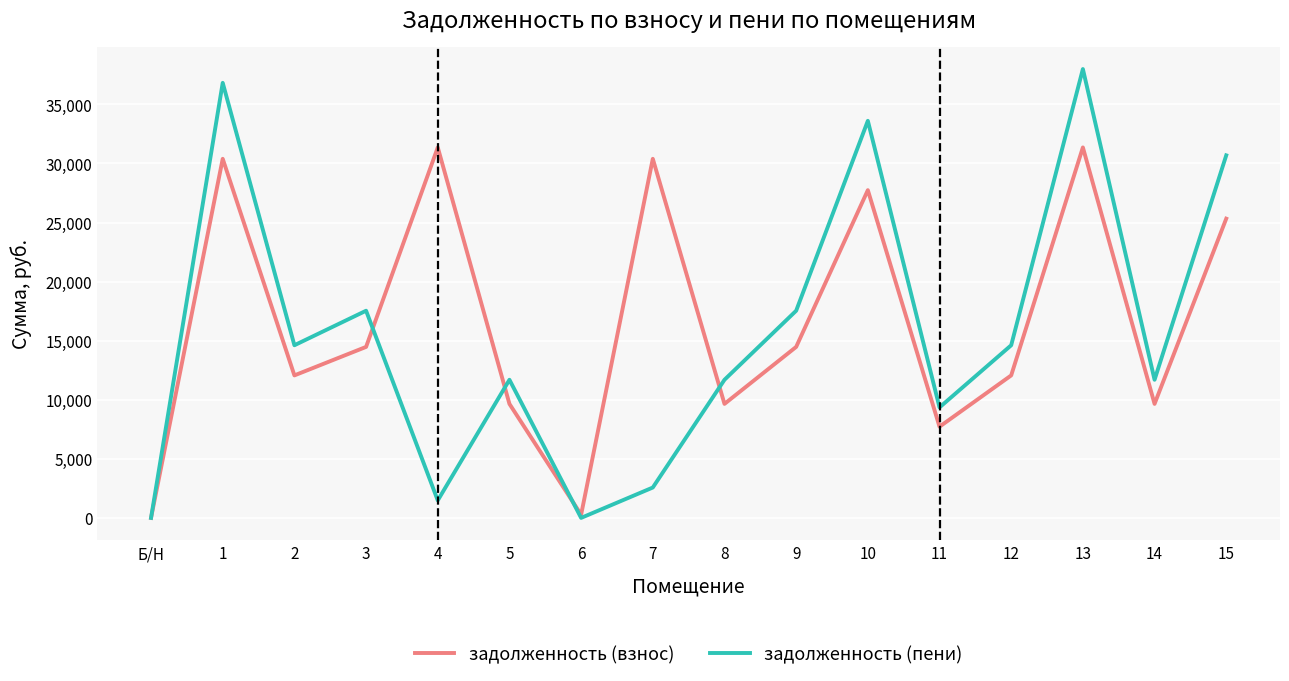

Which series has the largest range (max minus min)?

задолженность (пени)